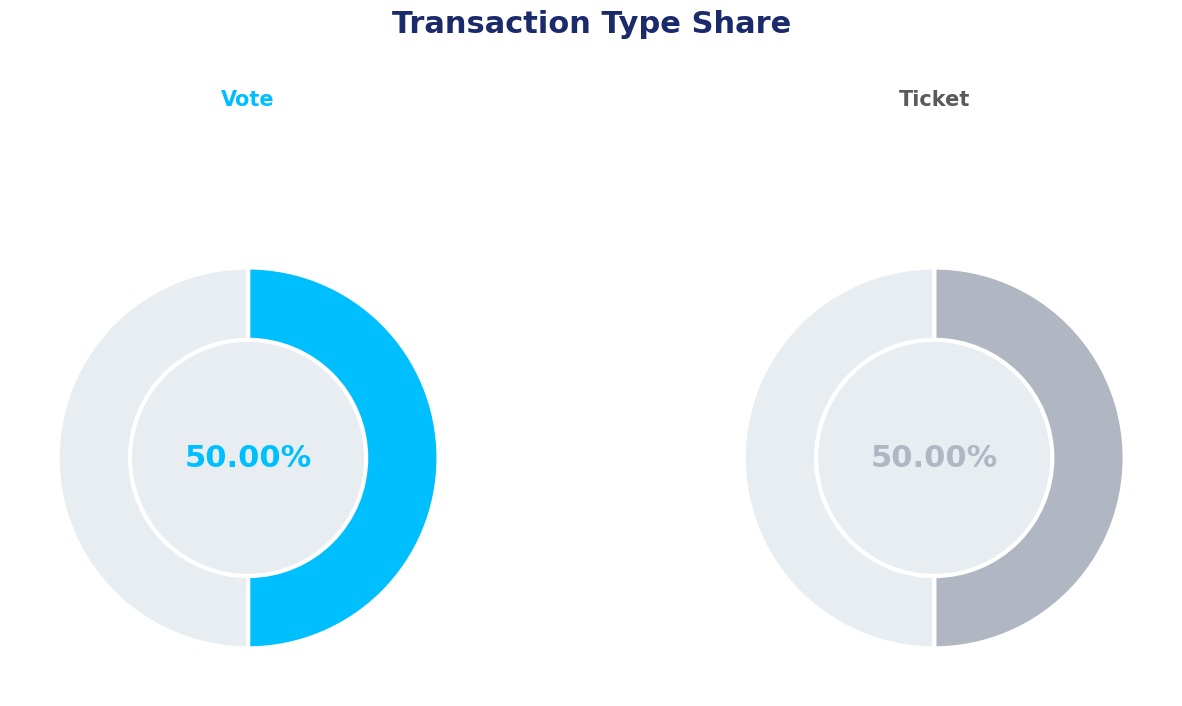

To the nearest percent, what is the combined percentage of Vote and Ticket?

100%